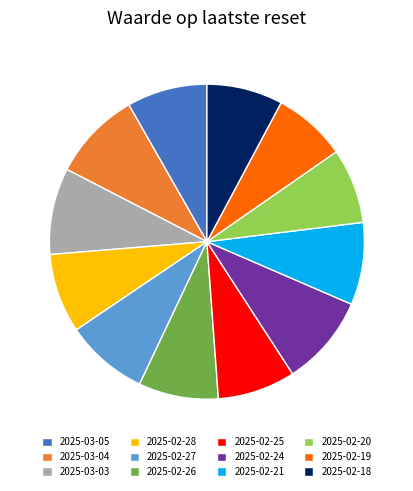

Is there any slice that represents more than half of the pie?

No